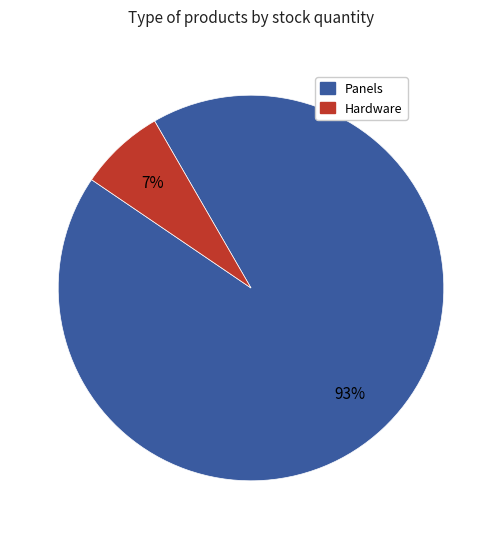

Do Panels and Hardware together represent more than half of the pie?

Yes